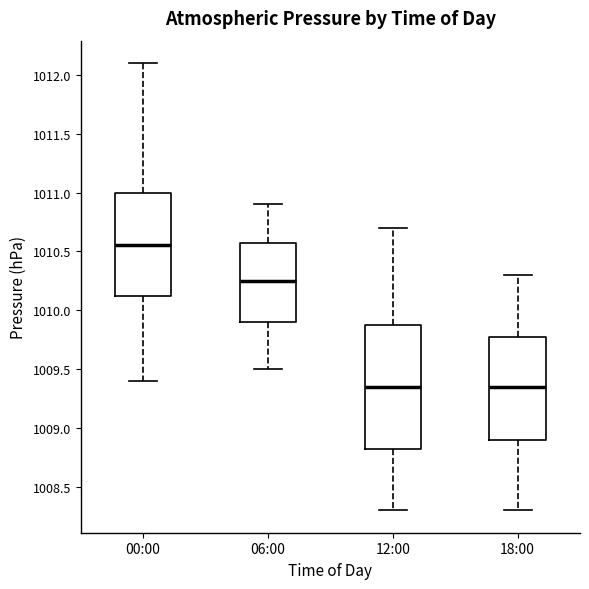

Reading left to right, transcribe this box plot: for each box, give where its median line is, the range the box spans, and where its two whiskers end, as read against the y-axis. The values are not printed on the chart, so give them approximately, as read against the axis.

00:00: median 1010.55, box 1010.15 to 1011.00, whiskers 1009.40 to 1012.10
06:00: median 1010.25, box 1009.90 to 1010.60, whiskers 1009.50 to 1010.90
12:00: median 1009.35, box 1008.85 to 1009.90, whiskers 1008.30 to 1010.70
18:00: median 1009.35, box 1008.90 to 1009.80, whiskers 1008.30 to 1010.30